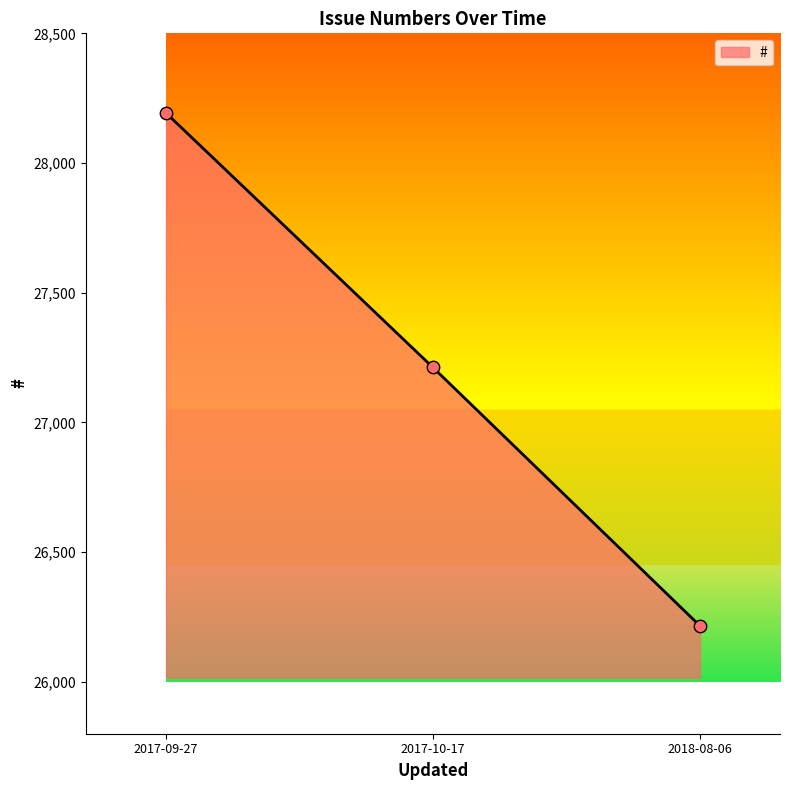

Which has a higher value, 2018-08-06 or 2017-09-27?

2017-09-27